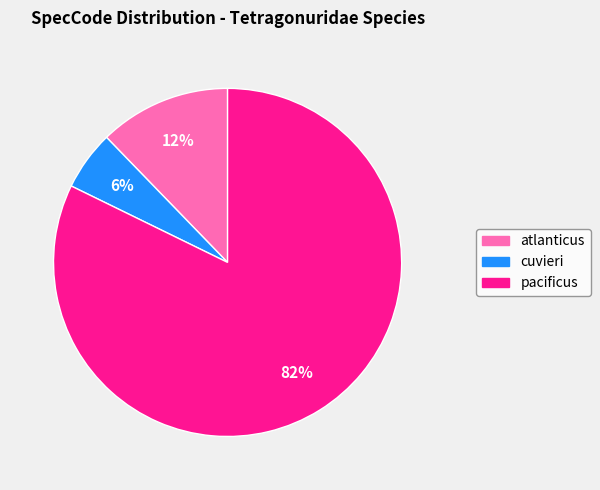

Which category accounts for the majority?

pacificus